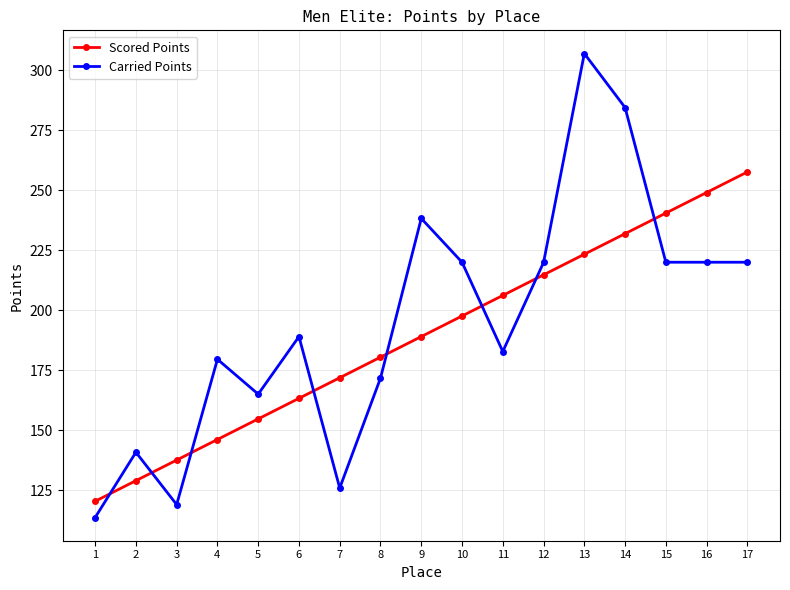

Rank the categories by Scored Points value from lowest to highest.

1, 2, 3, 4, 5, 6, 7, 8, 9, 10, 11, 12, 13, 14, 15, 16, 17